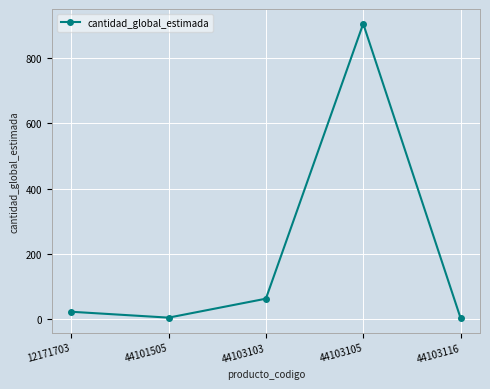

What is the difference between the maximum and minimum values?

901